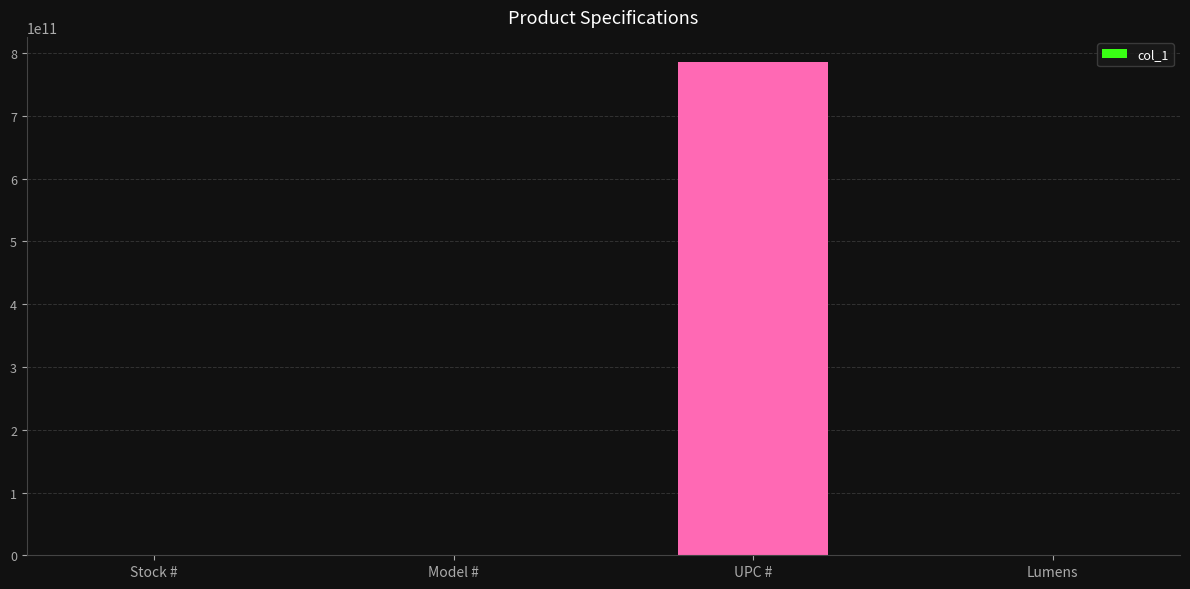

What value does the data have at UPC #?

786625001126